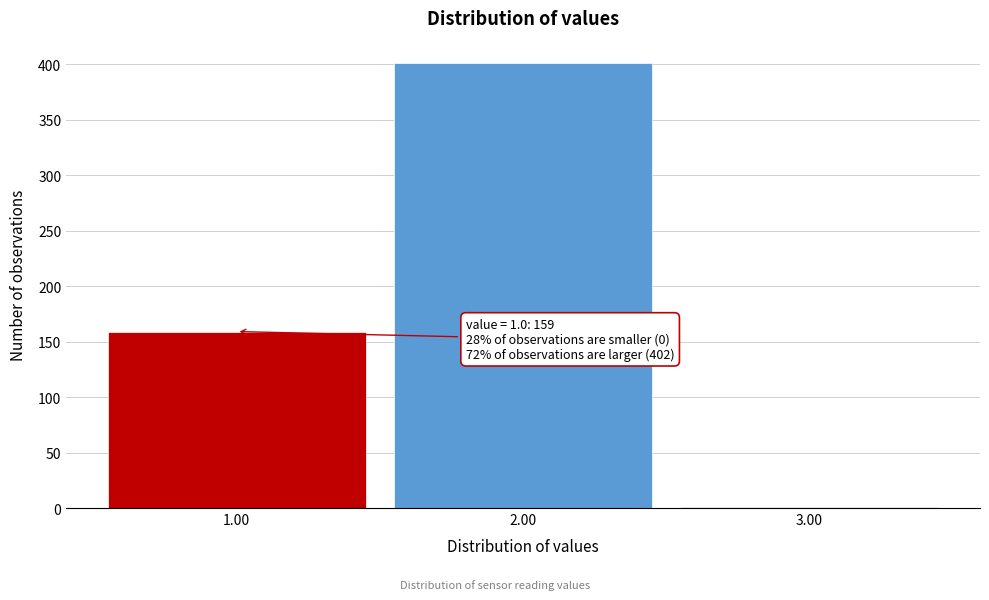

Which range on the x-axis has the tallest bar?

1.5 to 2.5